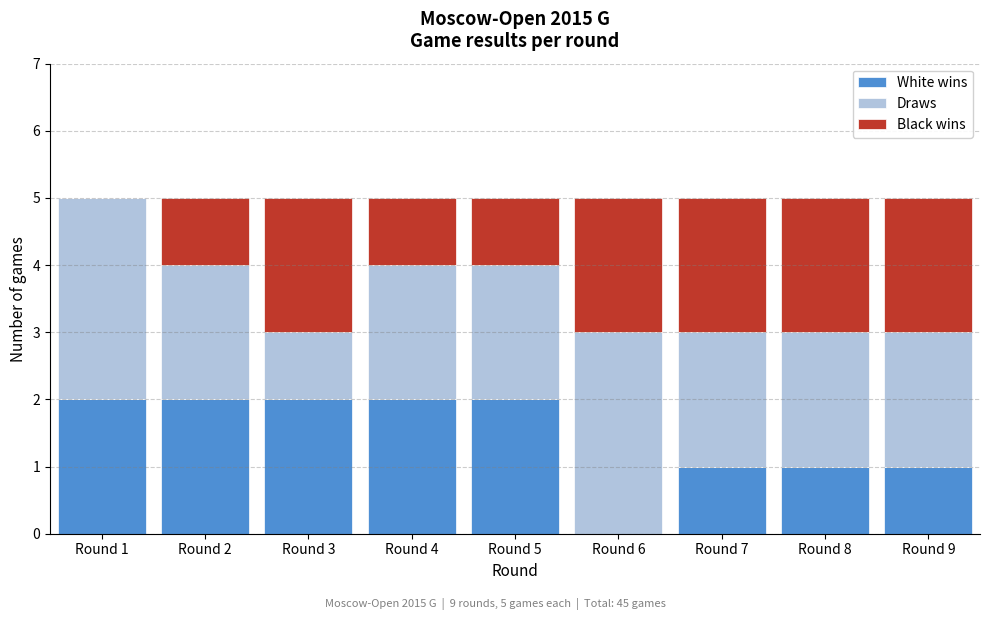

Reading left to right, what are the values for White wins?

Round 1=2	Round 2=2	Round 3=2	Round 4=2	Round 5=2	Round 6=0	Round 7=1	Round 8=1	Round 9=1